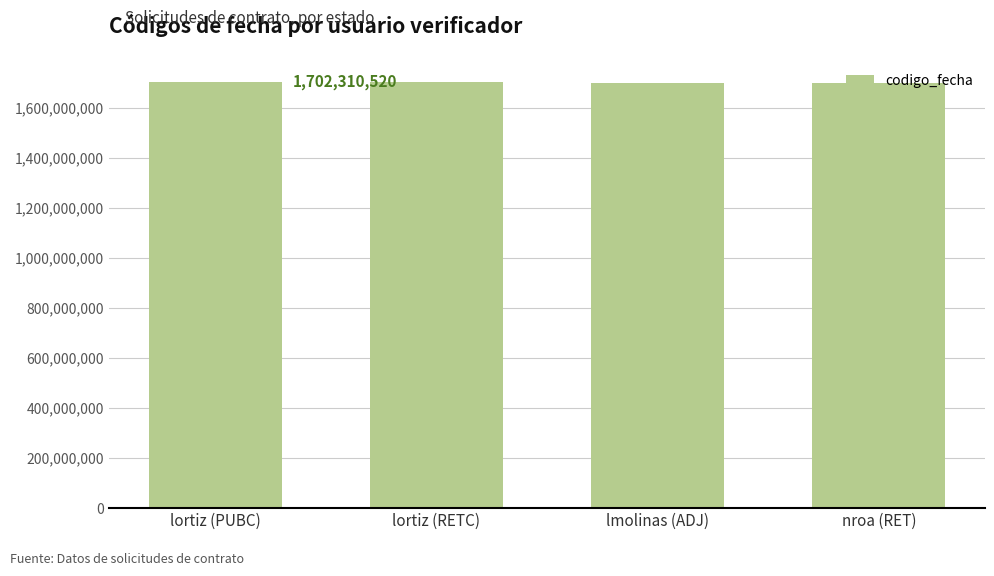

What is the difference between the maximum and minimum values?

1402533